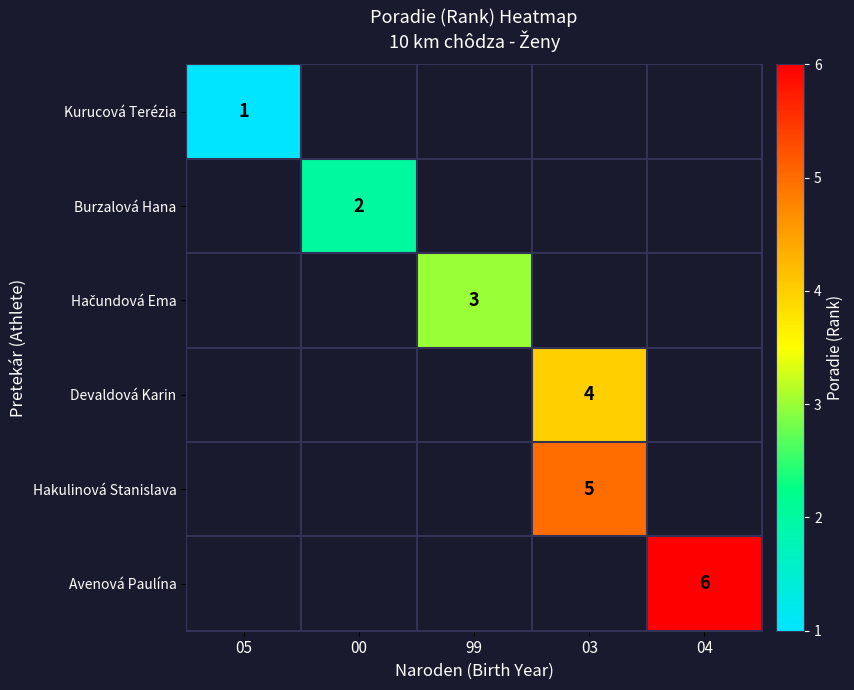

Count the number of categories in the chart.

5